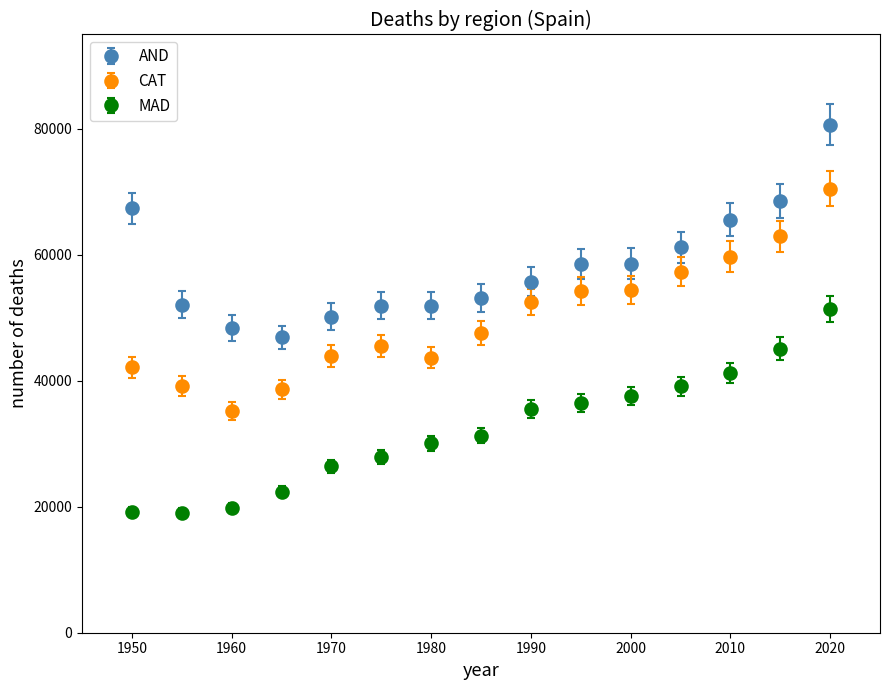

Which series has the largest total across all categories?

AND